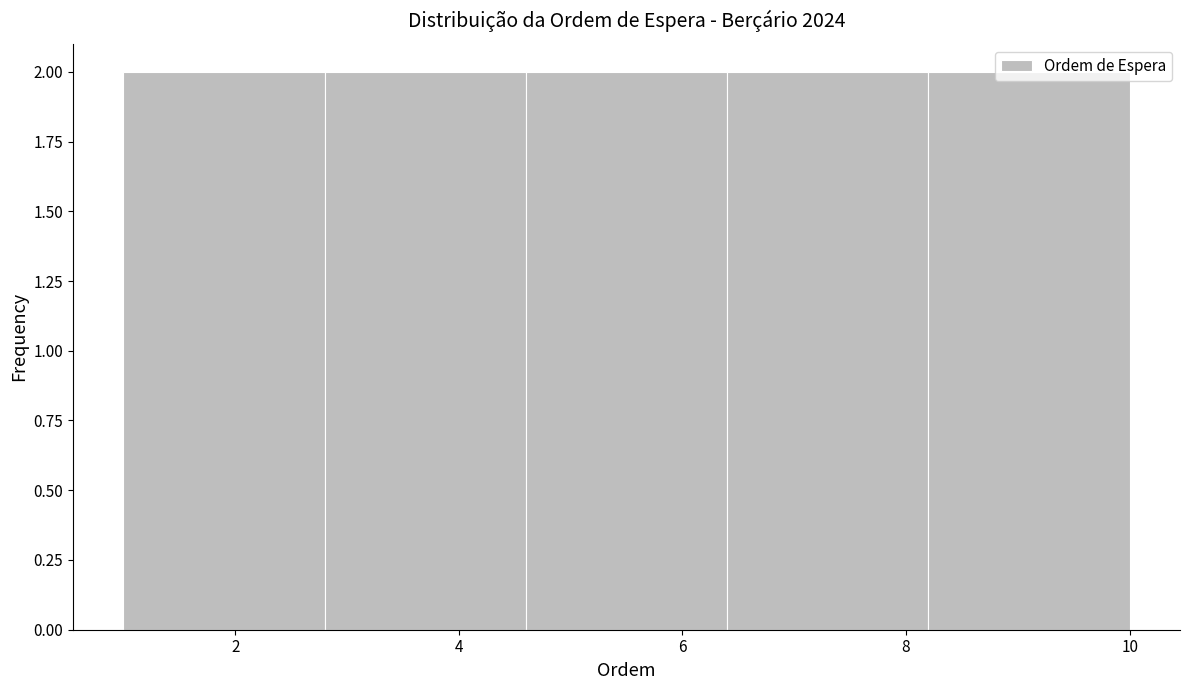

Reading left to right, list every bar in this chart as the range it spans on the x-axis followed by its height. The values are not printed on the chart, so give them approximately, as read against the axis.

1.0 to 2.8: 2
2.8 to 4.6: 2
4.6 to 6.4: 2
6.4 to 8.2: 2
8.2 to 10.0: 2